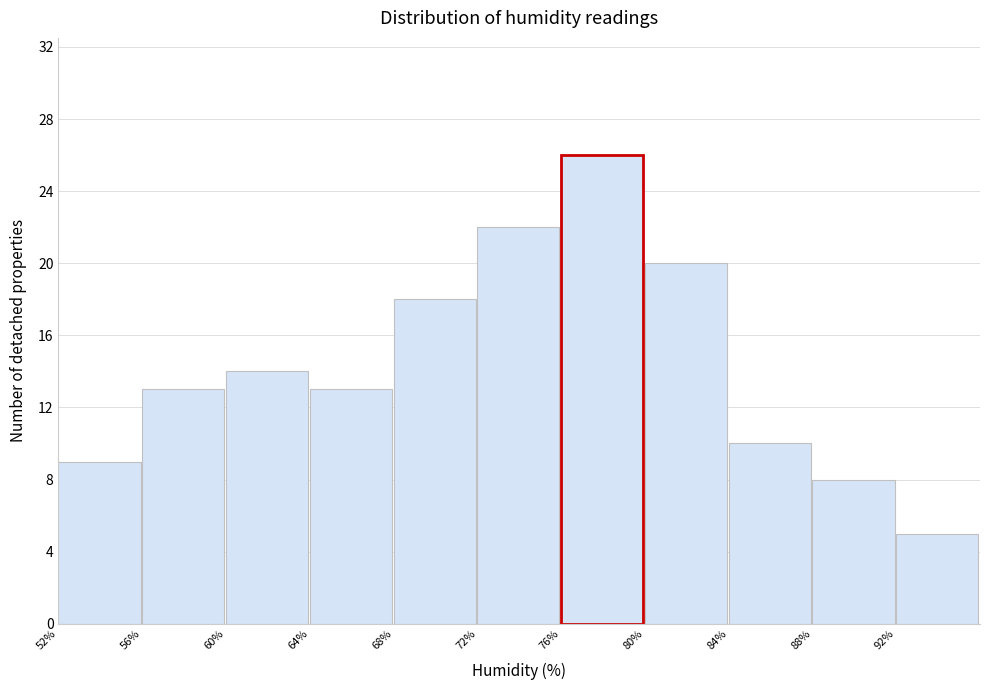

Reading left to right, transcribe this chart: for each bar, give the range it covers on the x-axis and its height. The values are not printed on the chart, so give them approximately, as read against the axis.

52 to 56: 9
56 to 60: 13
60 to 64: 14
64 to 68: 13
68 to 72: 18
72 to 76: 22
76 to 80: 26
80 to 84: 20
84 to 88: 10
88 to 92: 8
92 to 96: 5